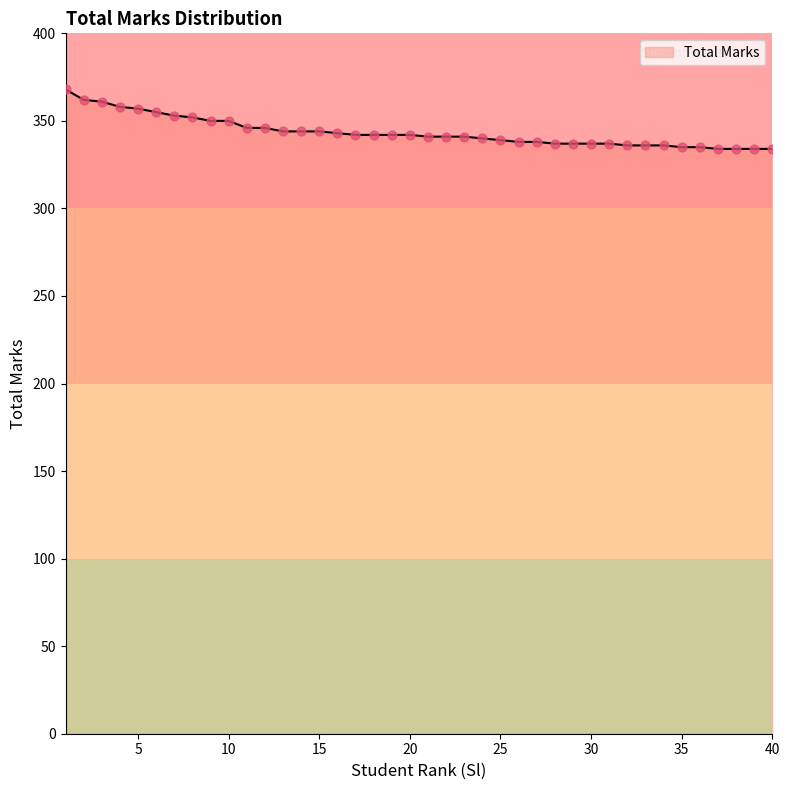

What is the smallest value displayed?

334